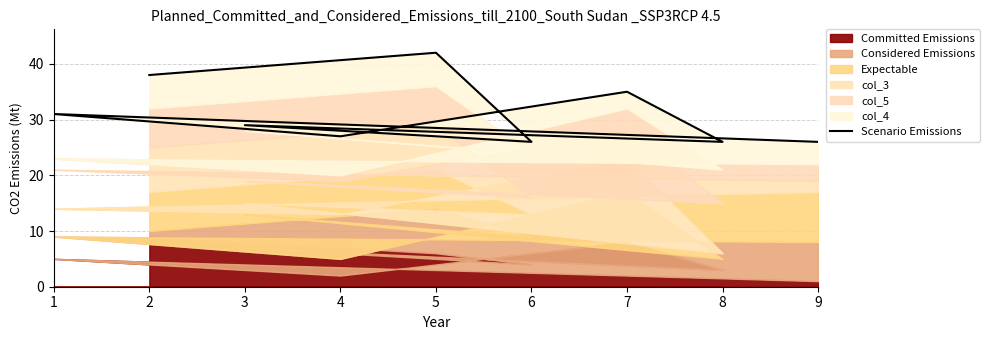

How many data points are above 29?

4